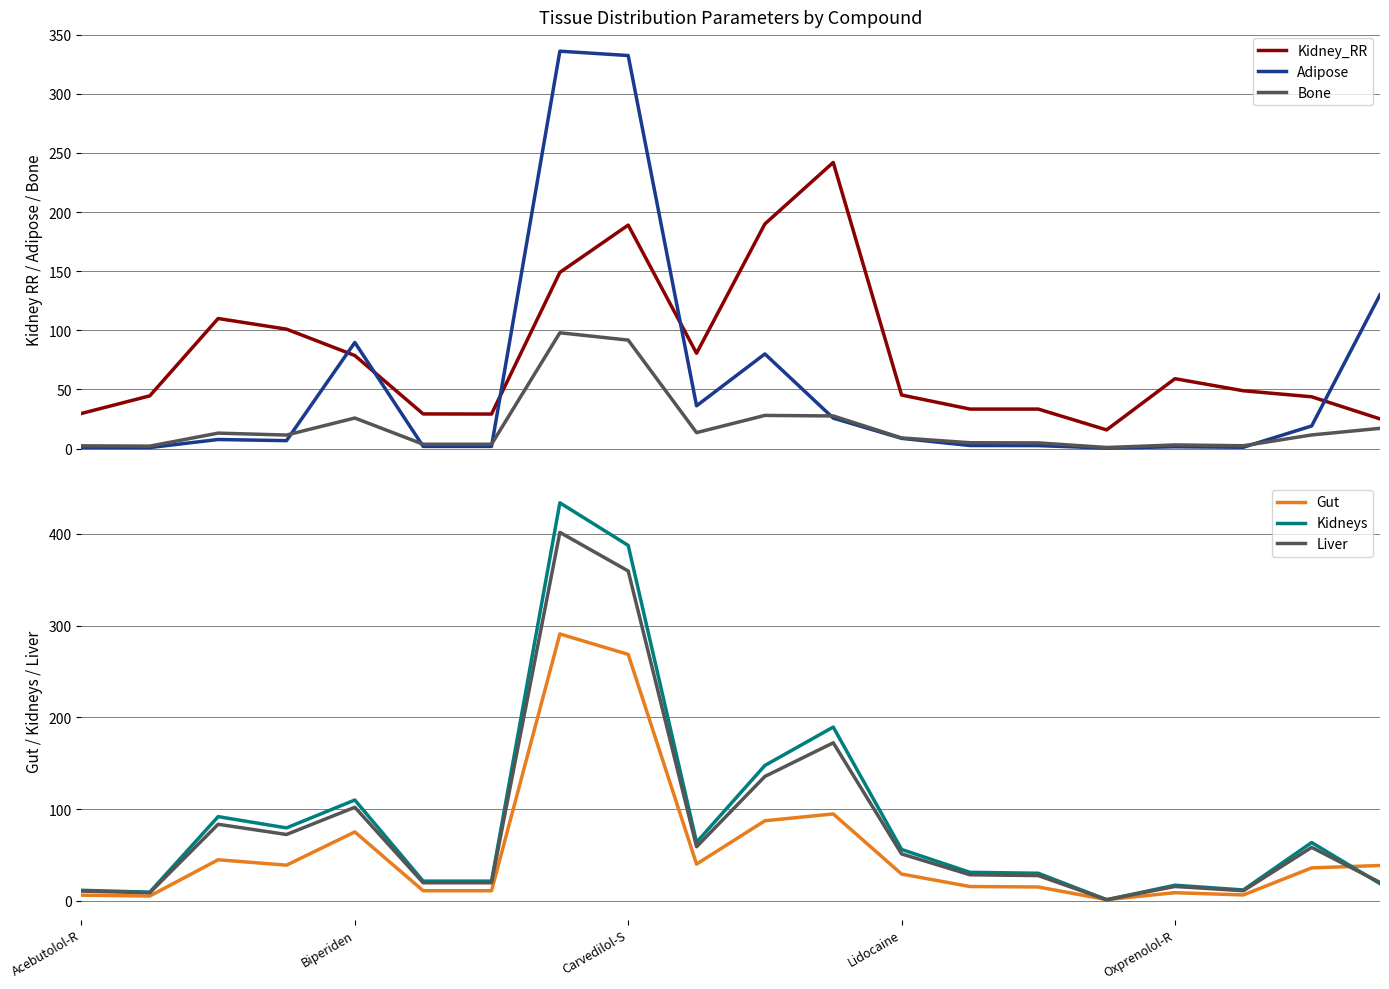

The Liver series shows 172.4 at 11. True or false?

True